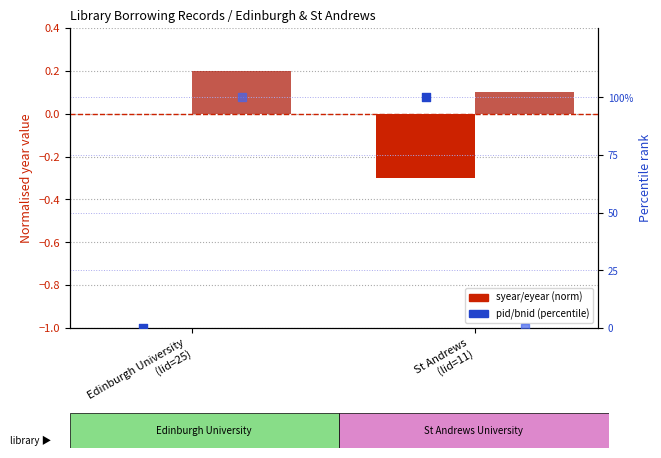

What is the total value across all series at St Andrews
(lid=11)?

99.8